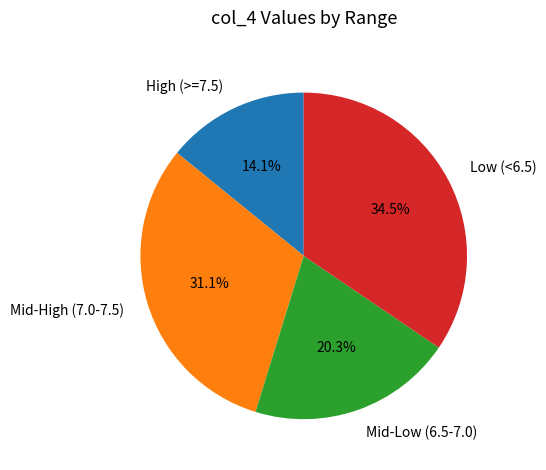

What is the ratio of the value at Mid-High (7.0-7.5) to the value at Mid-Low (6.5-7.0)?

1.5